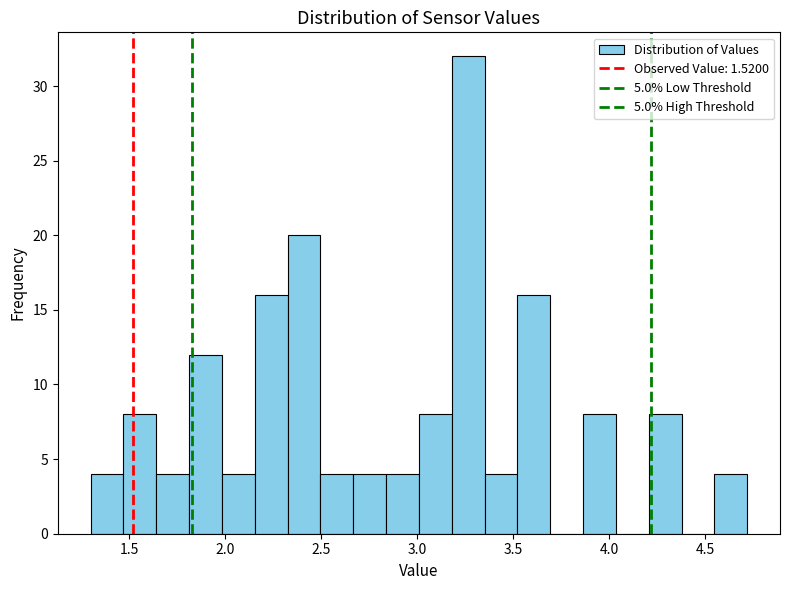

Read against the x-axis, roughly where is the centre of the tallest bar?

3.25